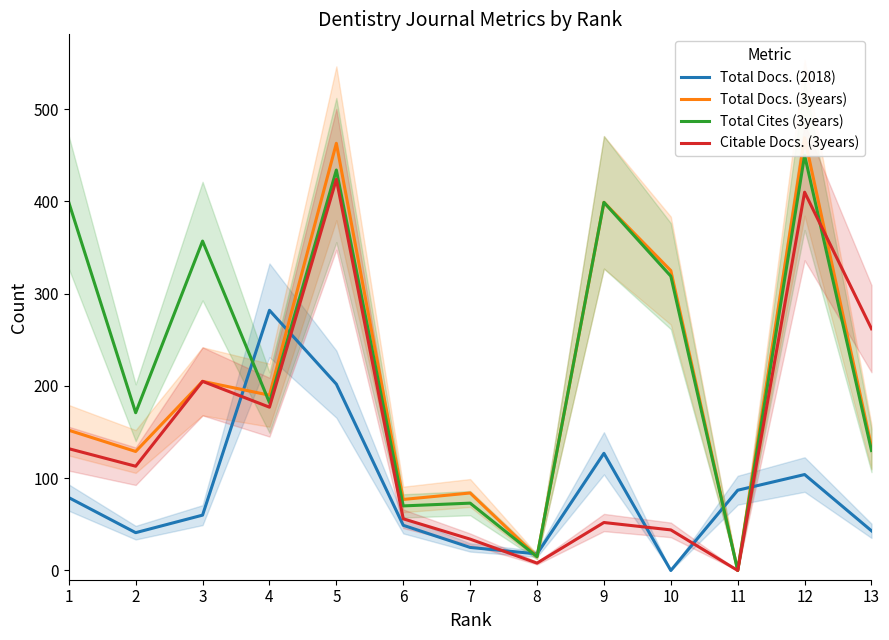

How many interior local valleys does the Total Docs. (2018) series have?

3